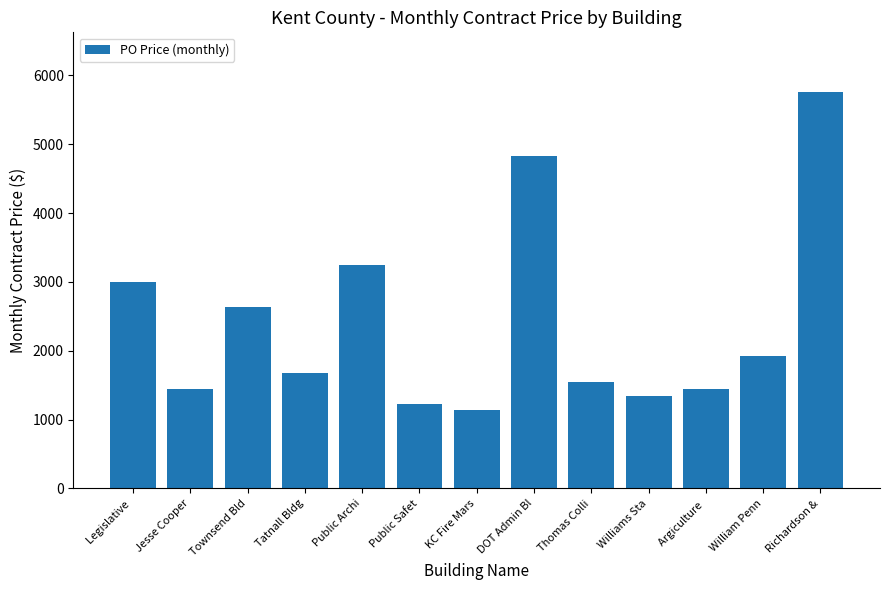

The value at Argiculture  is 2091.8. True or false?

False